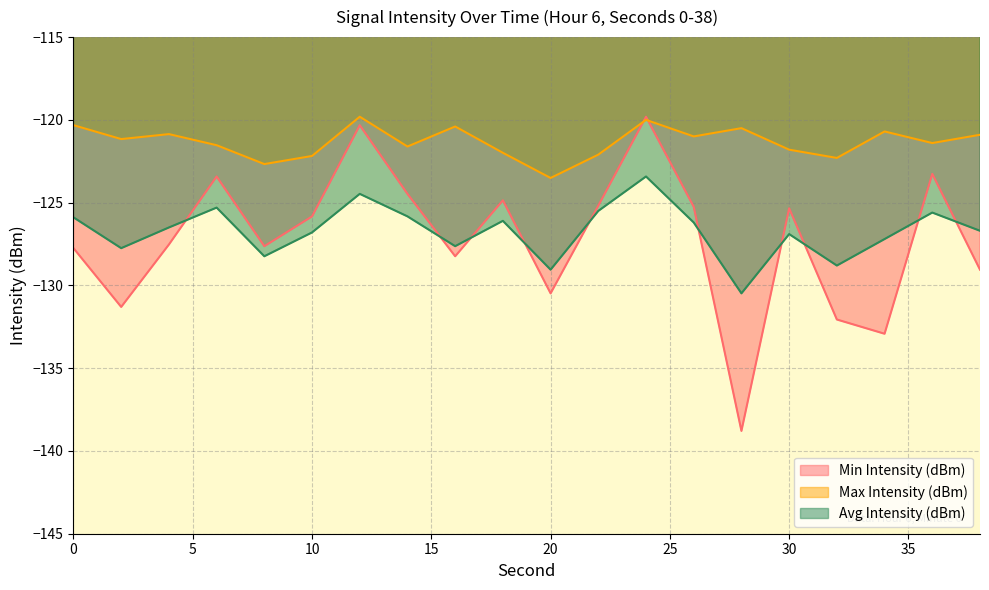

Reading right to left, what are all the values shown in this chart?

Min Intensity (dBm): 38=-129.1	36=-123.3	34=-132.9	32=-132.1	30=-125.3	28=-138.8	26=-125.2	24=-119.8	22=-125.2	20=-130.5	18=-124.9	16=-128.2	14=-124.5	12=-120.3	10=-125.8	8=-127.6	6=-123.4	4=-127.5	2=-131.3	0=-127.8
Max Intensity (dBm): 38=-120.9	36=-121.4	34=-120.7	32=-122.3	30=-121.8	28=-120.5	26=-121.0	24=-120.0	22=-122.1	20=-123.5	18=-122.0	16=-120.4	14=-121.6	12=-119.8	10=-122.2	8=-122.7	6=-121.5	4=-120.9	2=-121.2	0=-120.3
Avg Intensity (dBm): 38=-126.7	36=-125.6	34=-127.2	32=-128.8	30=-126.9	28=-130.5	26=-126.2	24=-123.4	22=-125.5	20=-129.1	18=-126.1	16=-127.6	14=-125.8	12=-124.5	10=-126.8	8=-128.2	6=-125.3	4=-126.5	2=-127.8	0=-125.9